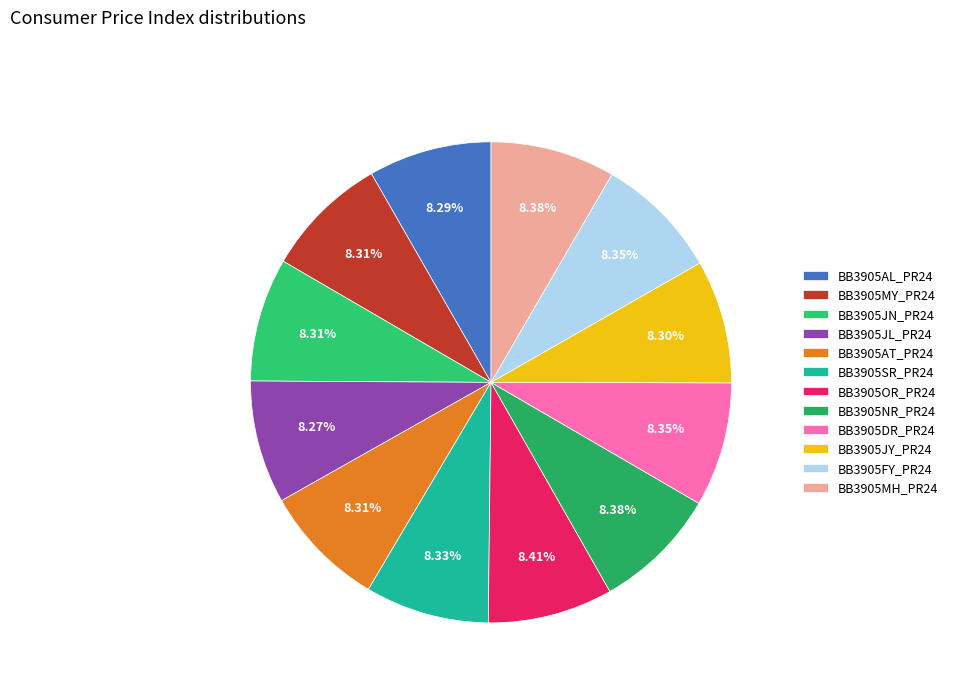

What is the ratio of the value at BB3905OR_PR24 to the value at BB3905JY_PR24?

1.0